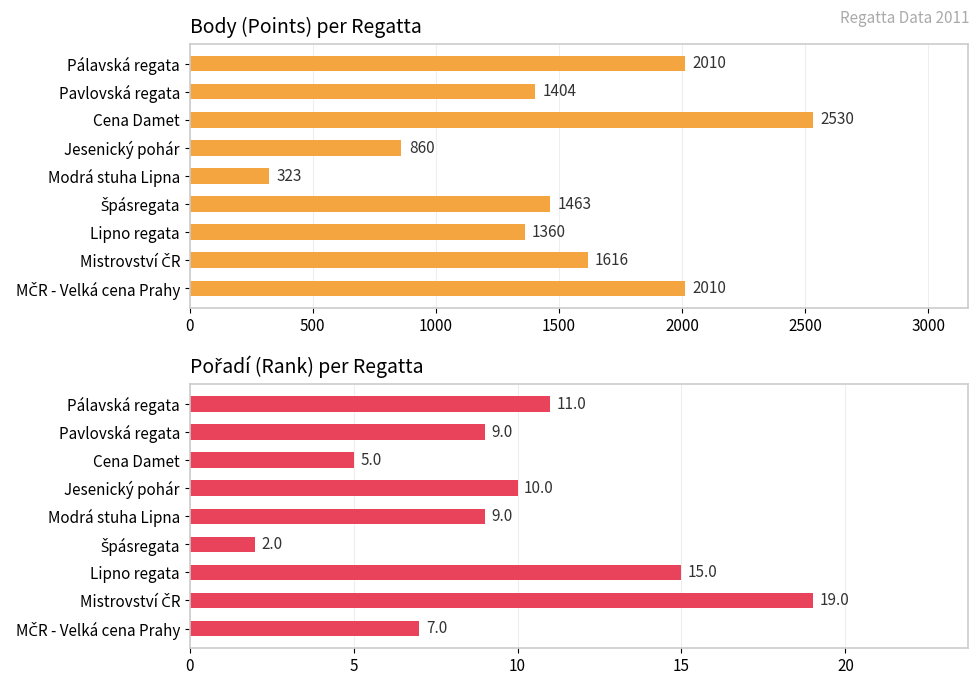

How many values in the Body series are below 1463?

4